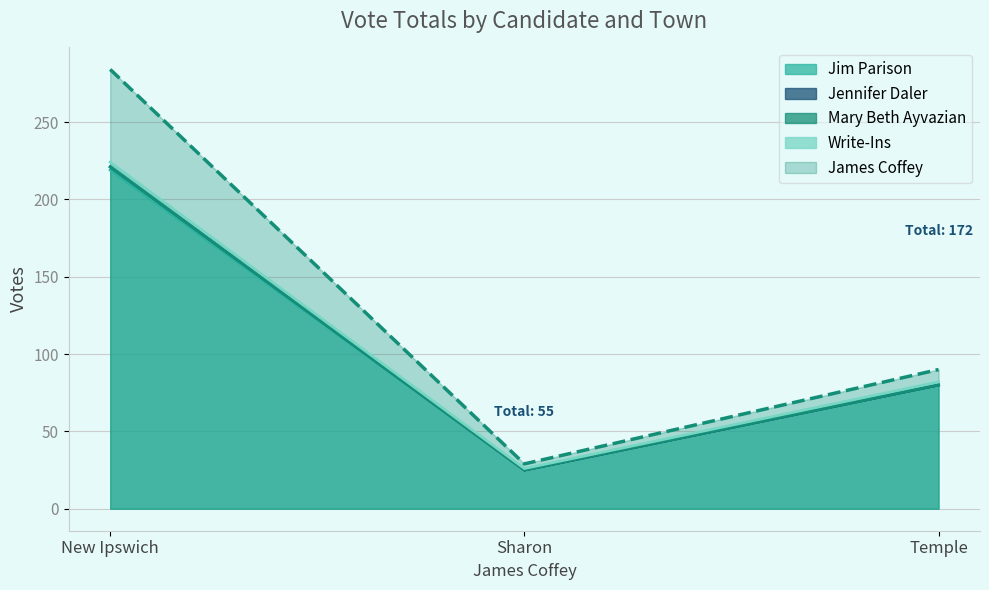

Which category has the lowest value in the Jim Parison series?

Sharon